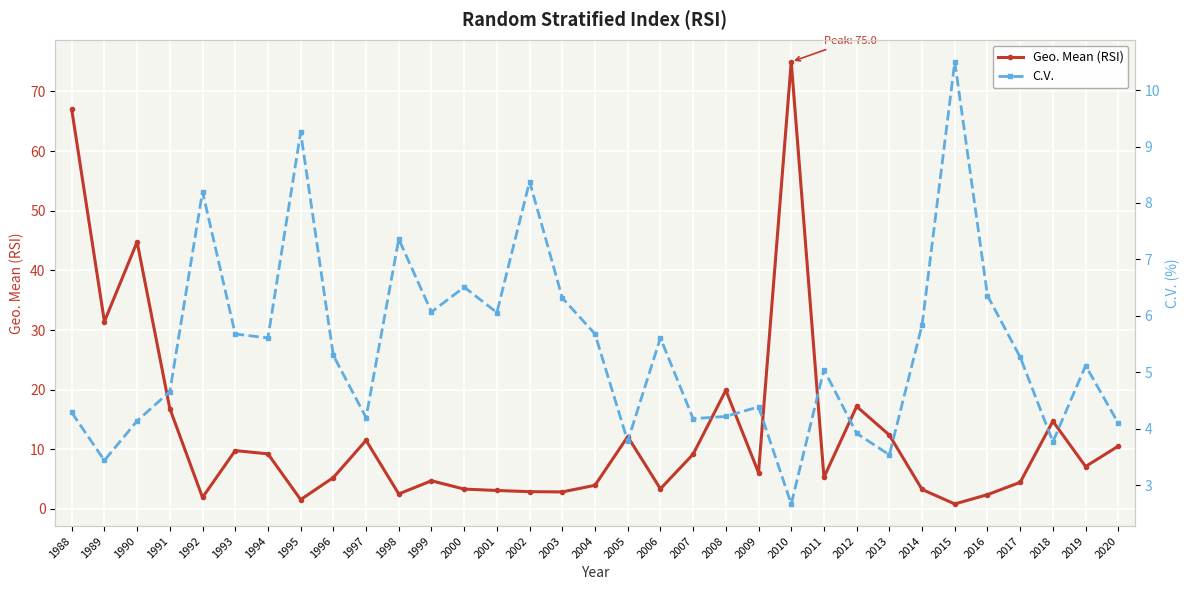

Rank the categories by C.V. value from lowest to highest.

2010, 1989, 2013, 2018, 2005, 2012, 2020, 1990, 2007, 1997, 2008, 1988, 2009, 1991, 2011, 2019, 2017, 1996, 1994, 2006, 1993, 2004, 2014, 2001, 1999, 2003, 2016, 2000, 1998, 1992, 2002, 1995, 2015